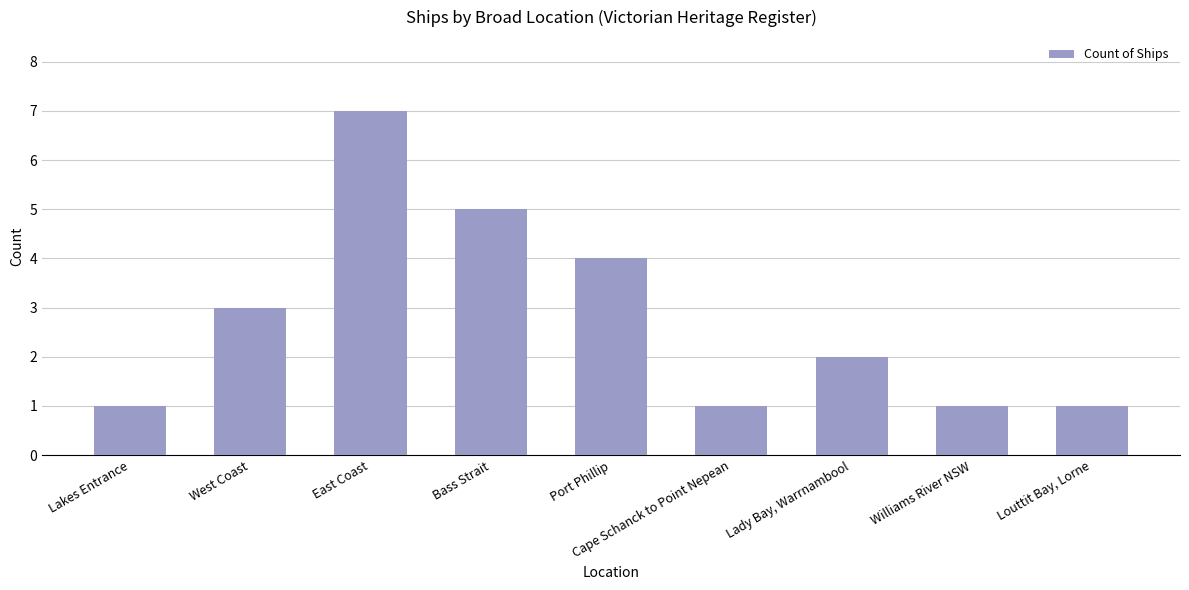

How many distinct data groups are displayed?

1